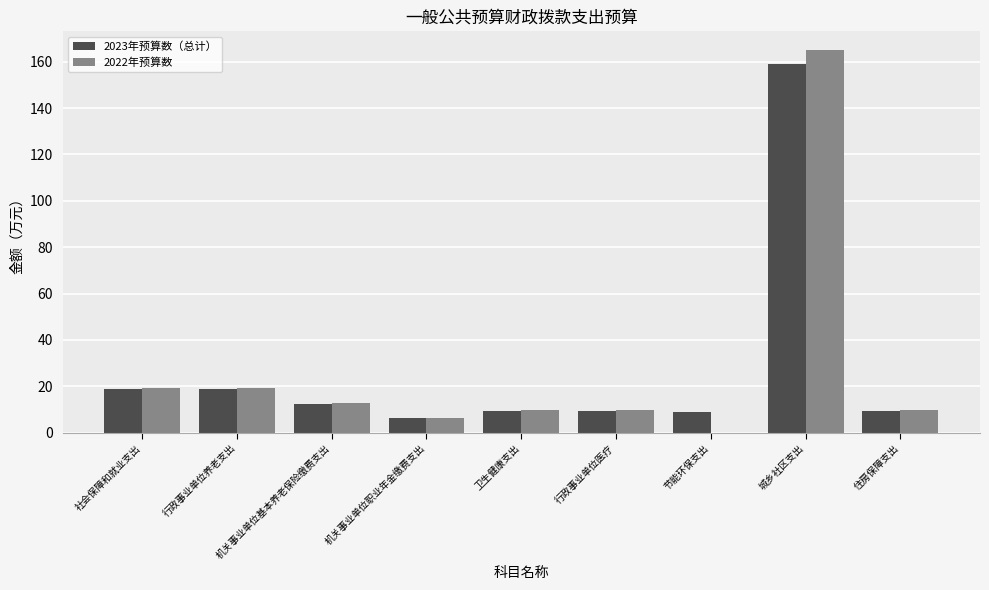

At which label does 2023年预算数（总计） first exceed 9?

社会保障和就业支出